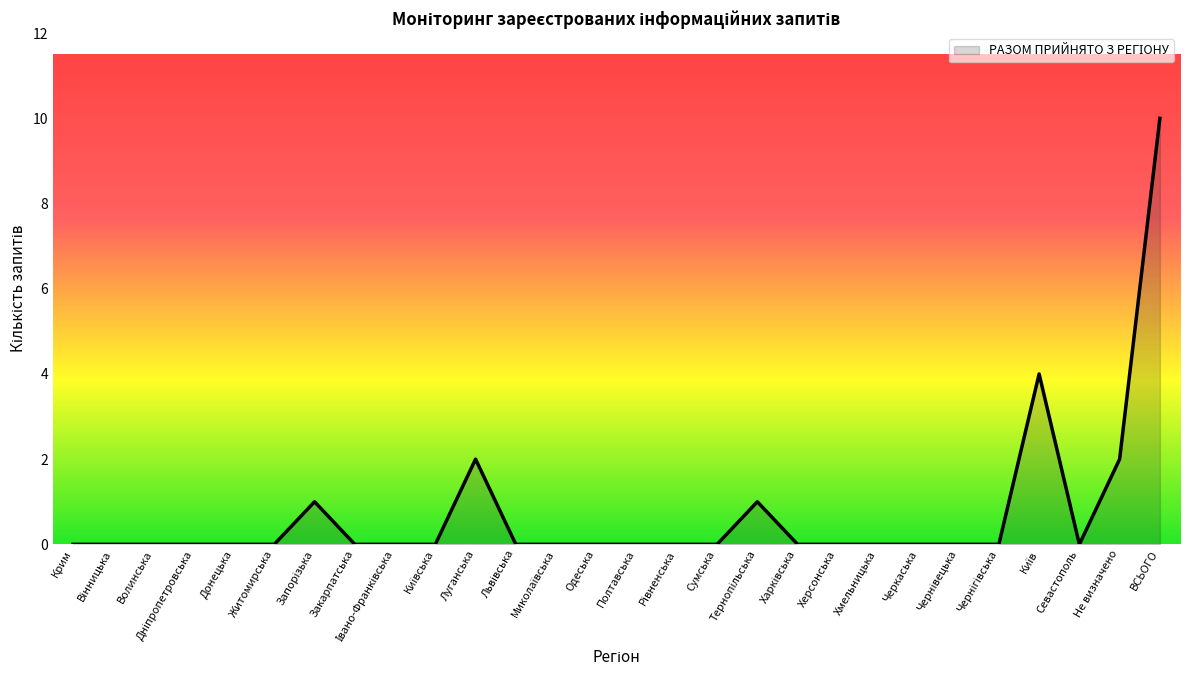

What is the maximum value shown in the chart?

10